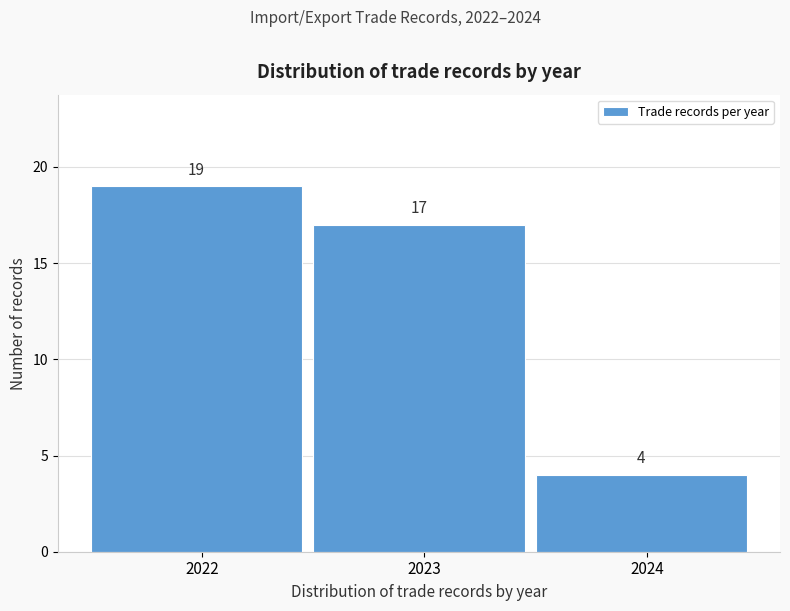

Reading left to right, list every bar in this chart as the range it spans on the x-axis followed by its height.

2021.5 to 2022.5: 19
2022.5 to 2023.5: 17
2023.5 to 2024.5: 4